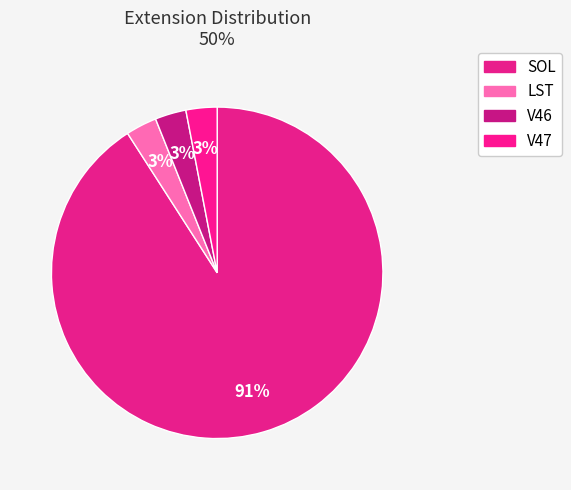

What is the total percentage of LST and SOL?

93.9%